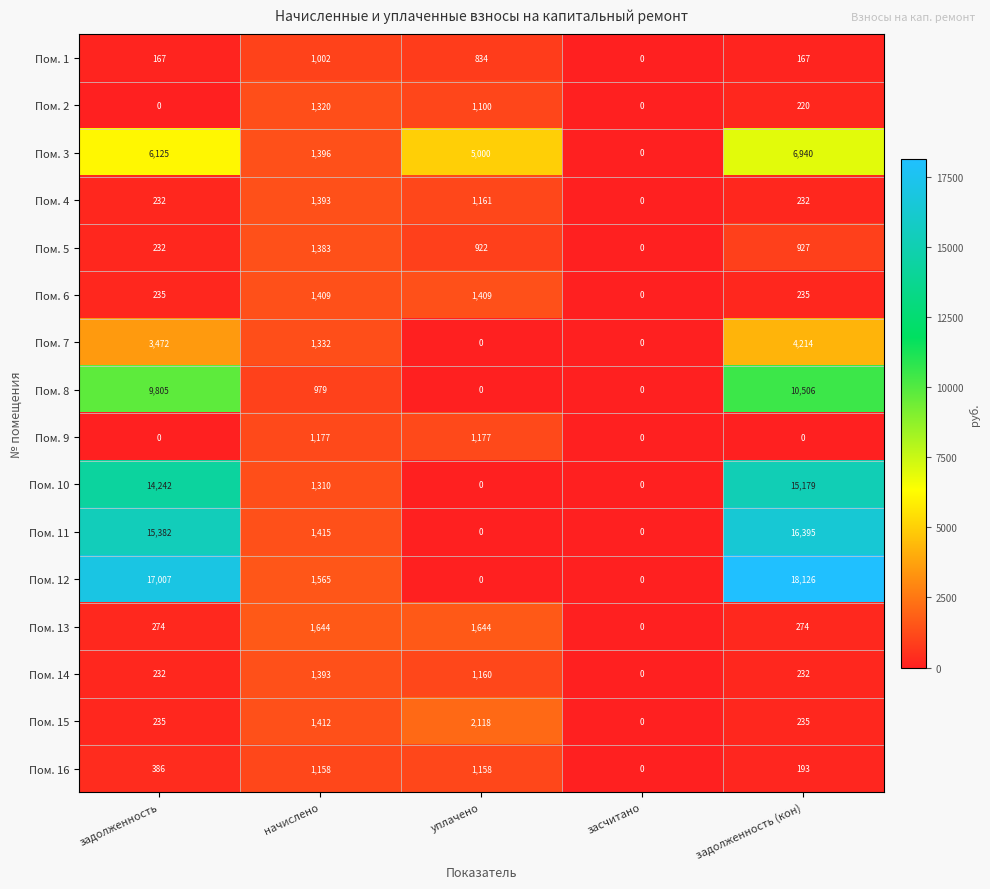

Which series has the largest total across all categories?

Пом. 12